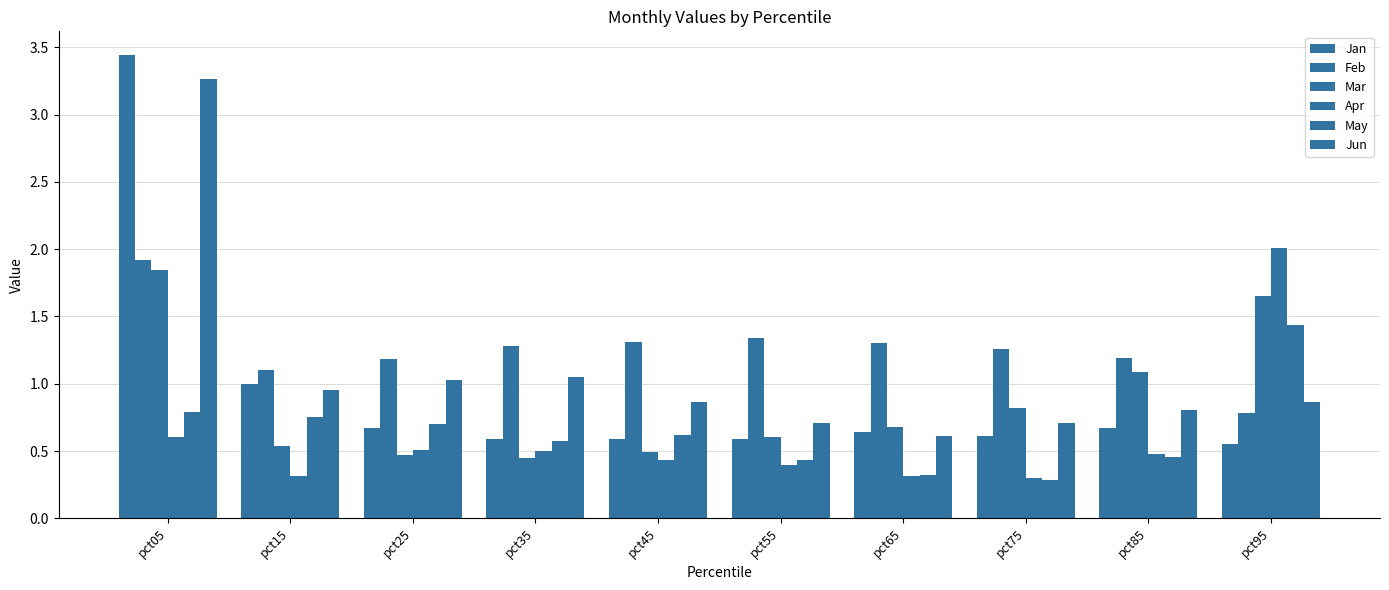

Count the number of data series in this chart.

6